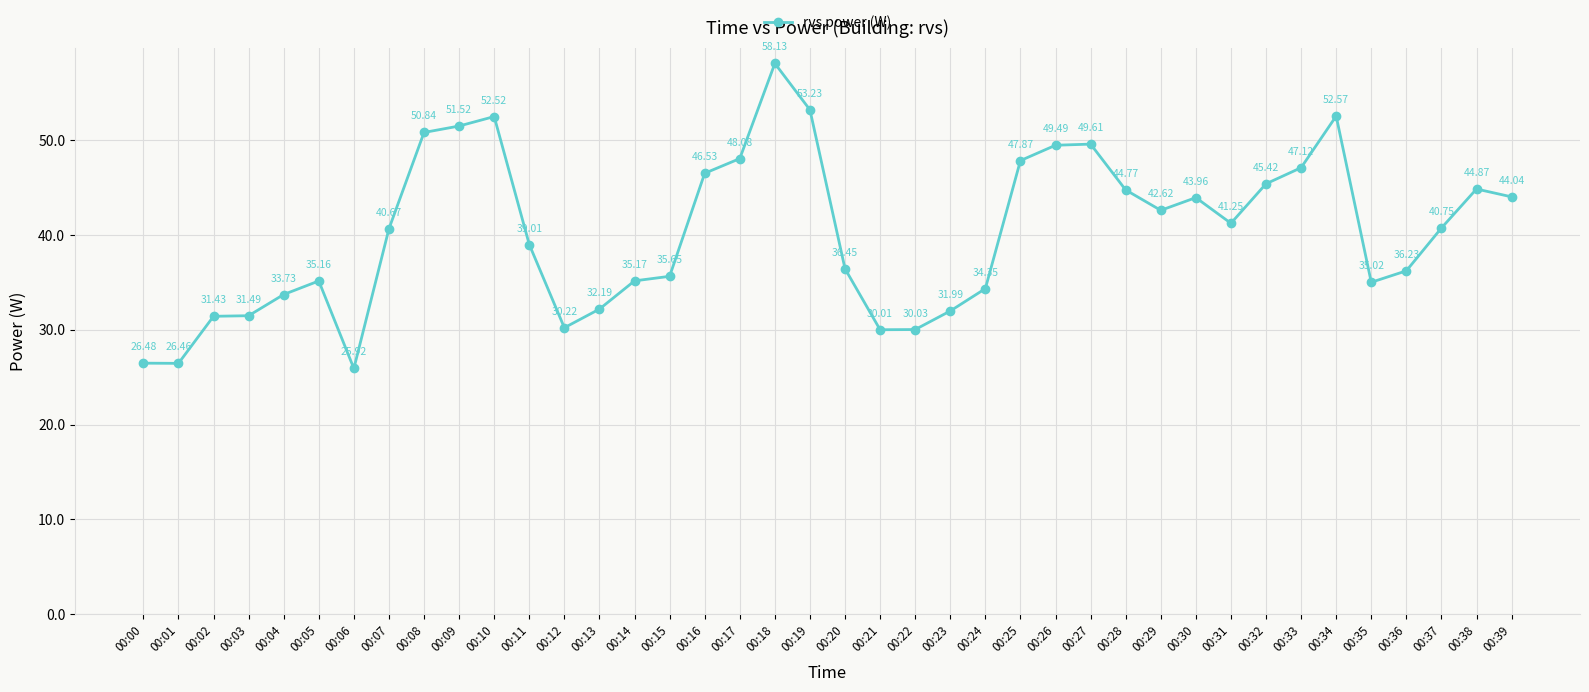

Which label corresponds to the largest value in the chart?

00:18